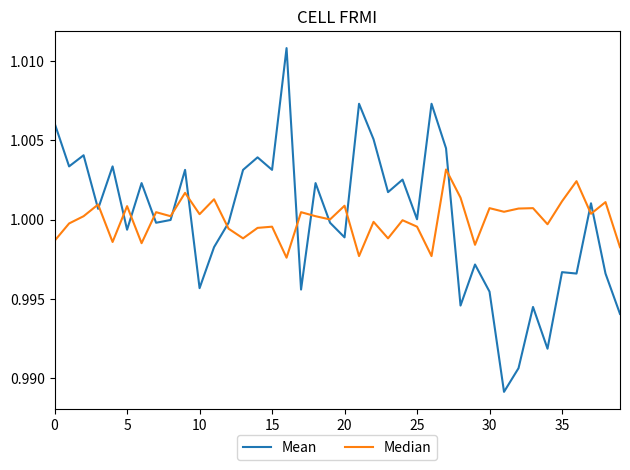

List the series in order of their peak value, lowest first.

Median, Mean